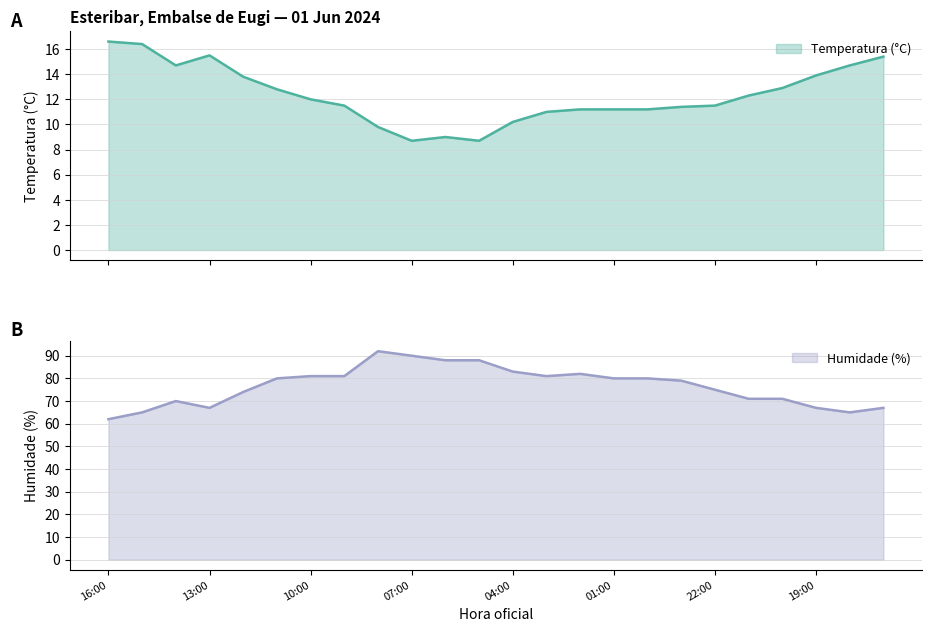

Reading left to right, what are all the values shown in this chart?

Temperatura (°C): 16.6	16.4	14.7	15.5	13.8	12.8	12.0	11.5	9.8	8.7	9.0	8.7	10.2	11.0	11.2	11.2	11.2	11.4	11.5	12.3	12.9	13.9	14.7	15.4
Humidade (%): 62.0	65.0	70.0	67.0	74.0	80.0	81.0	81.0	92.0	90.0	88.0	88.0	83.0	81.0	82.0	80.0	80.0	79.0	75.0	71.0	71.0	67.0	65.0	67.0